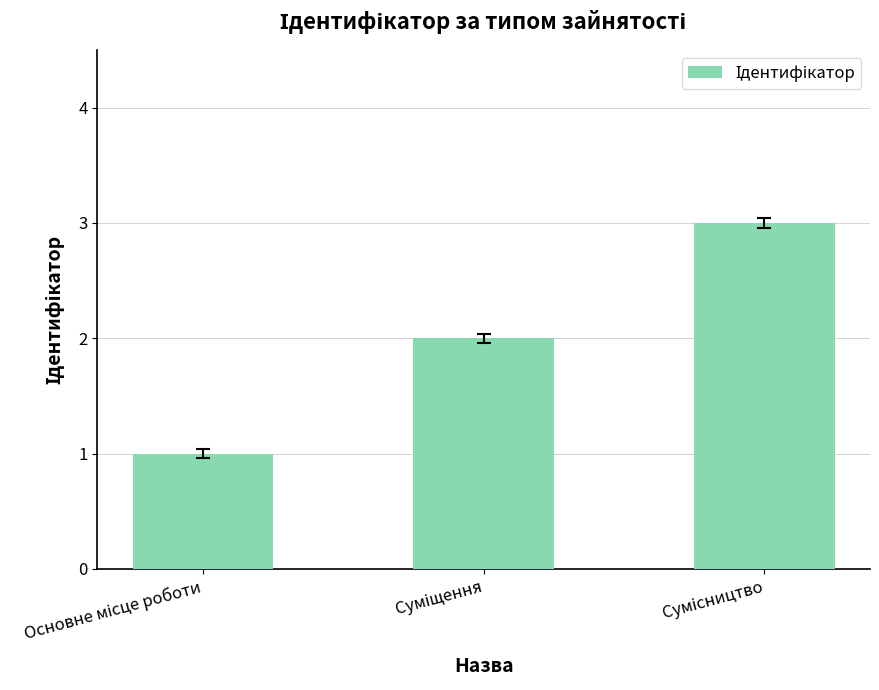

What is the maximum value shown in the chart?

3